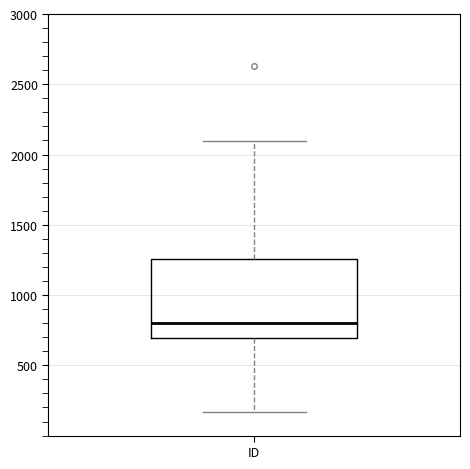

Transcribe this box plot: give where the median line is, the range the box spans, and where the two whiskers end, as read against the y-axis. The values are not printed on the chart, so give them approximately, as read against the axis.

median 800, box 700 to 1250, whiskers 150 to 2100